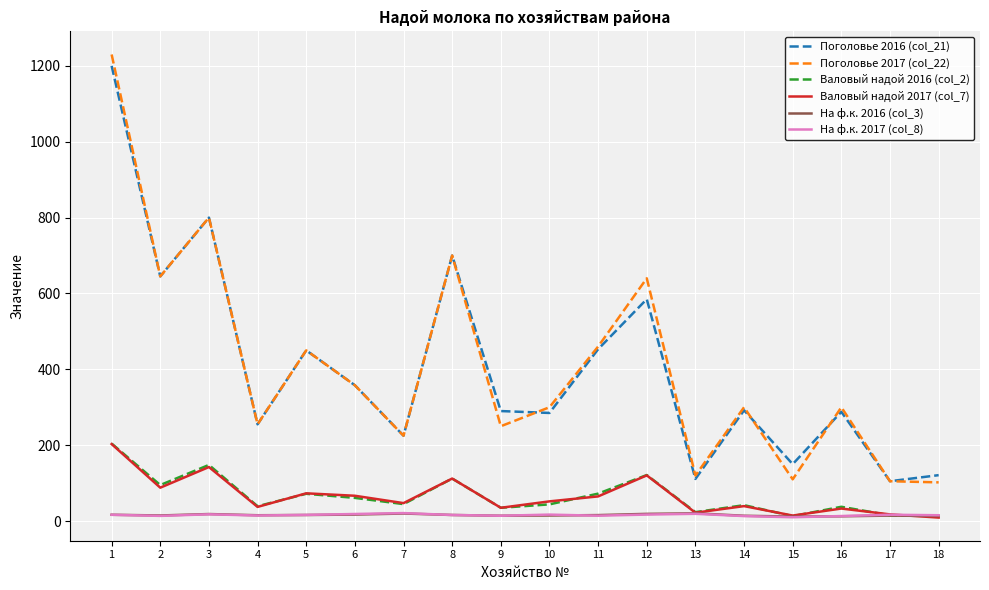

Which series has the largest range (max minus min)?

Поголовье 2017 (col_22)